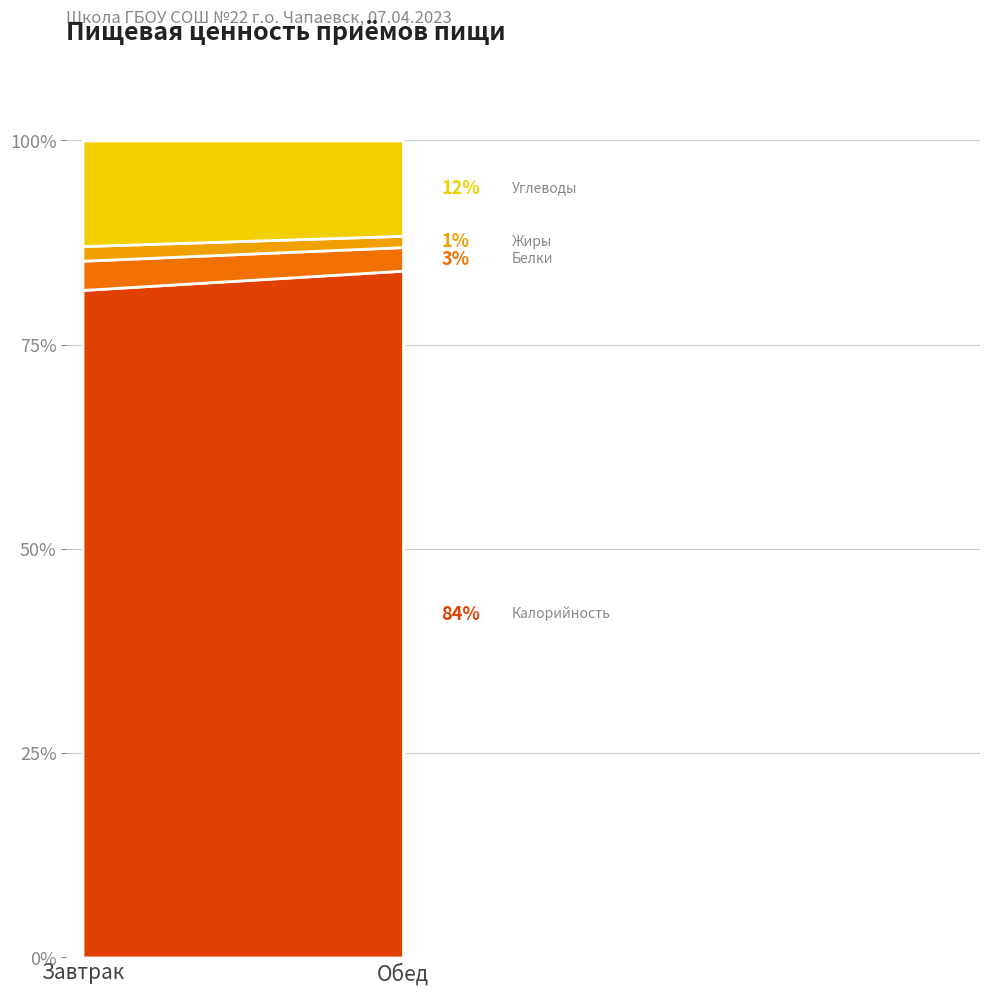

What is the sum of all Белки values?

49